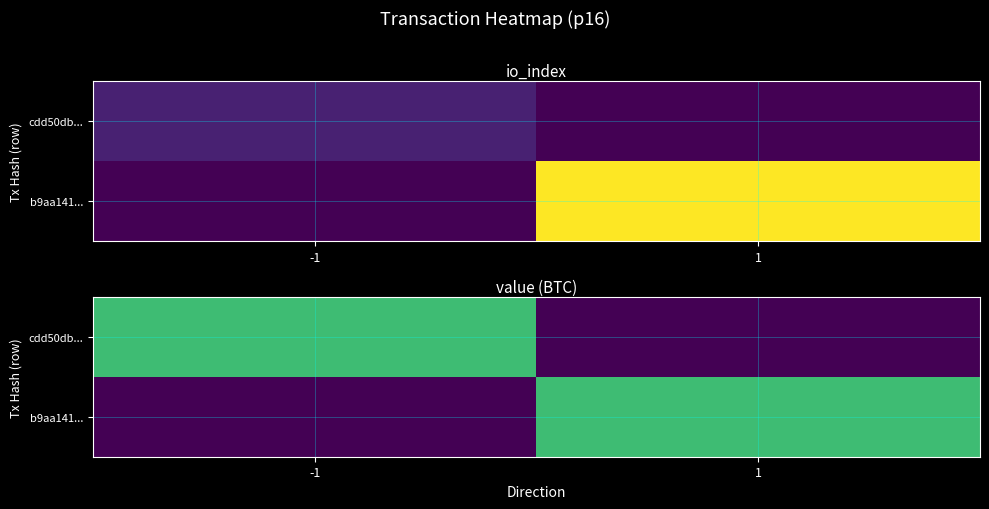

At -1, list the series in order from largest to smallest.

cdd50db..., b9aa141...